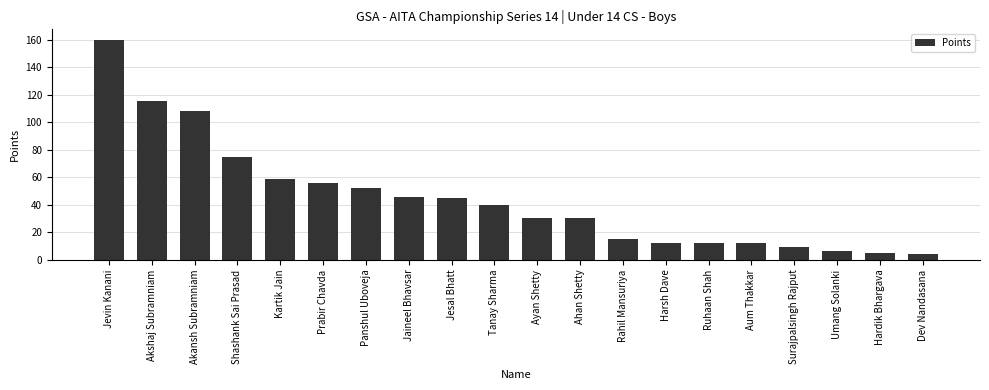

What is the maximum value shown in the chart?

159.5